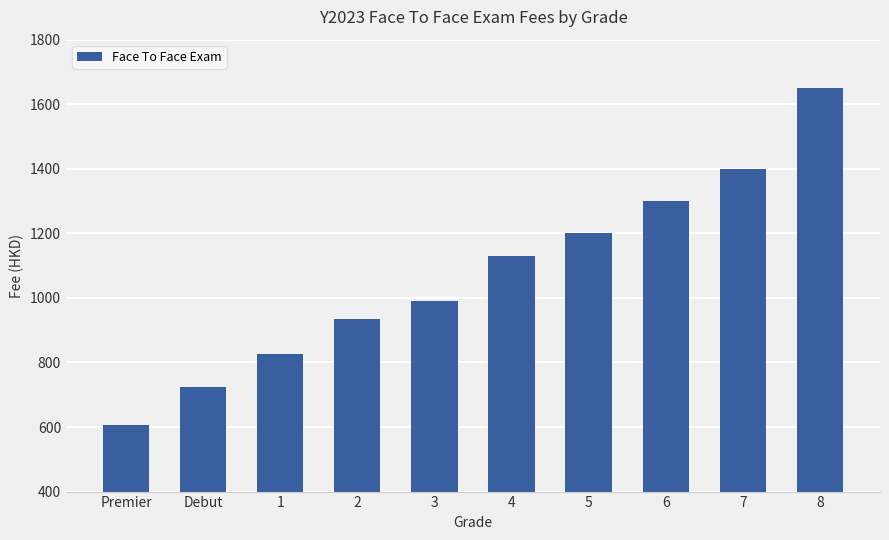

Reading left to right, what are all the values shown in this chart?

Premier=605	Debut=725	1=825	2=935	3=990	4=1130	5=1200	6=1300	7=1400	8=1650